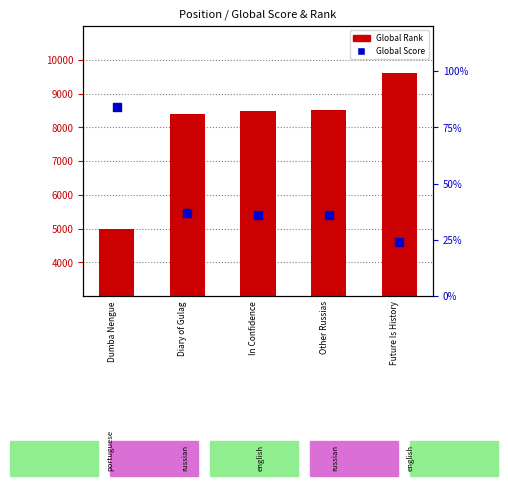

Which series reaches the minimum Y coordinate?

Global Score